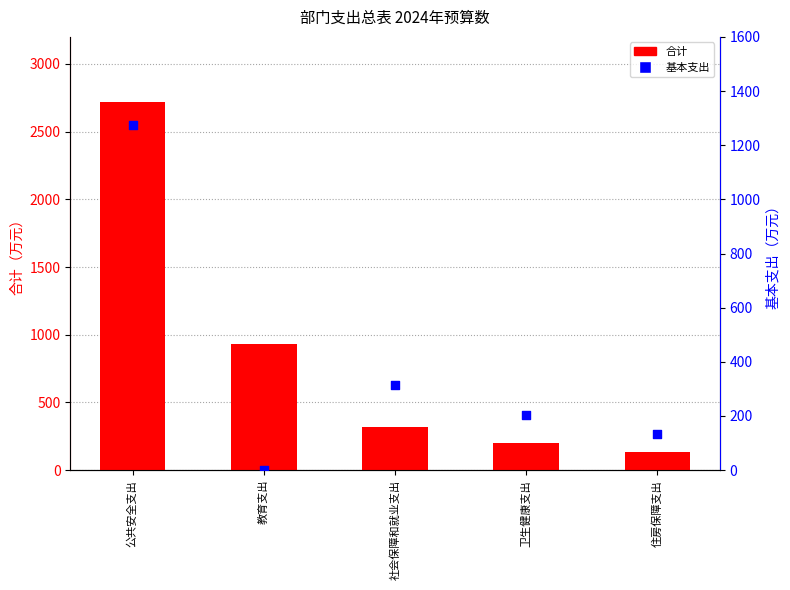

Which series reaches the minimum Y coordinate?

基本支出